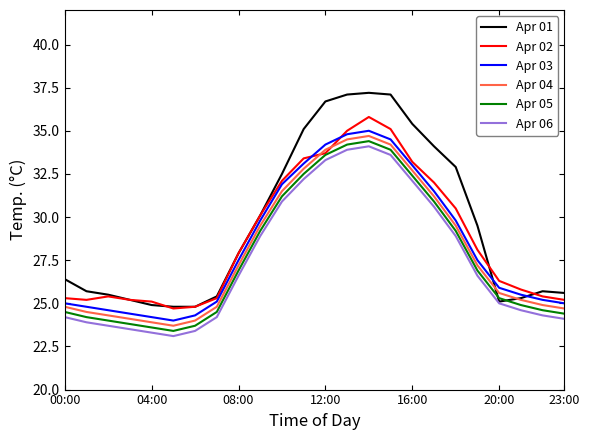

What is the minimum value for Apr 01?

24.8